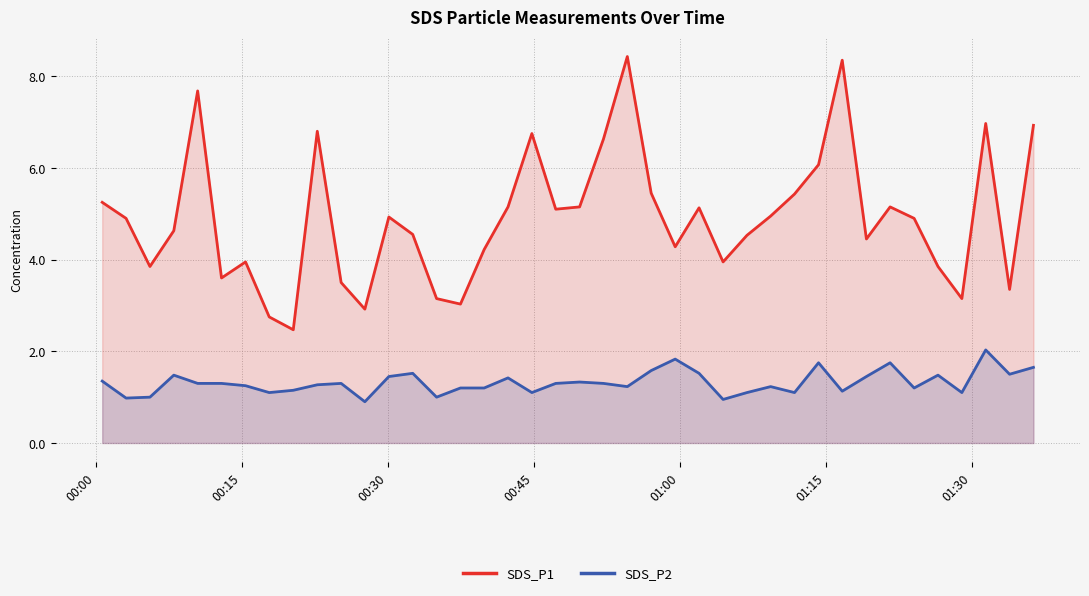

What is the greatest value displayed?

8.4